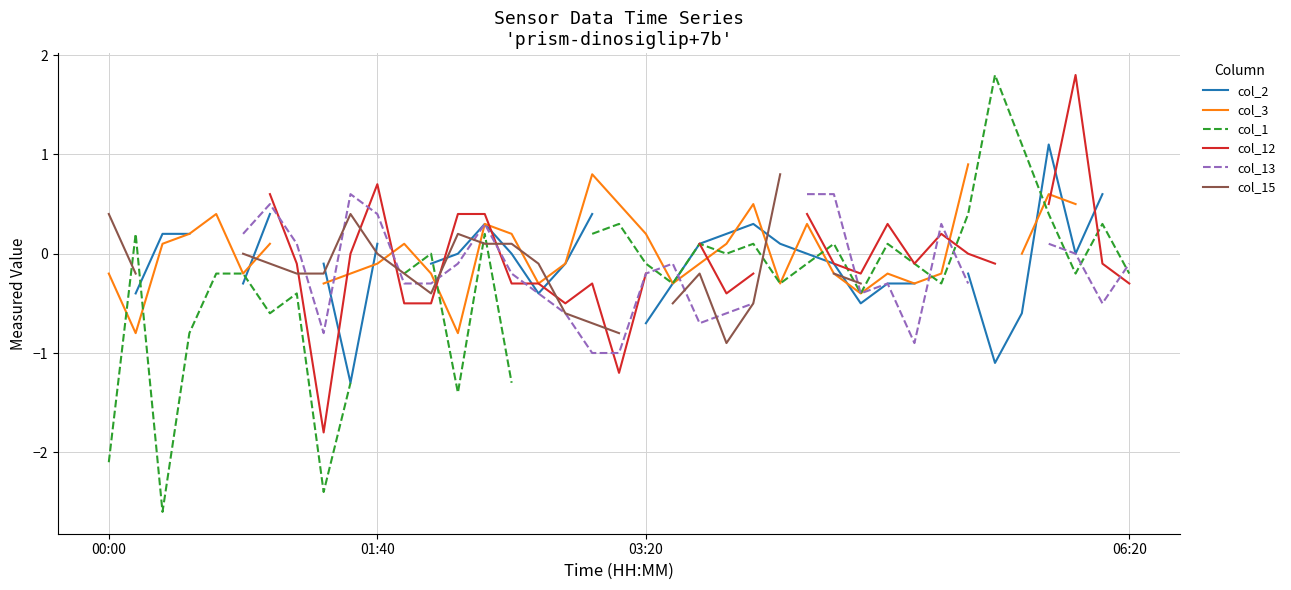

Between 11 and 38, which series saw the biggest shift?

col_12